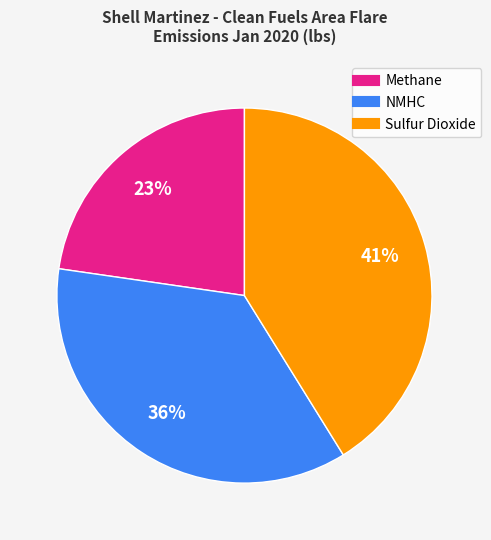

To the nearest percent, what is the combined percentage of Sulfur Dioxide and Methane?

64%